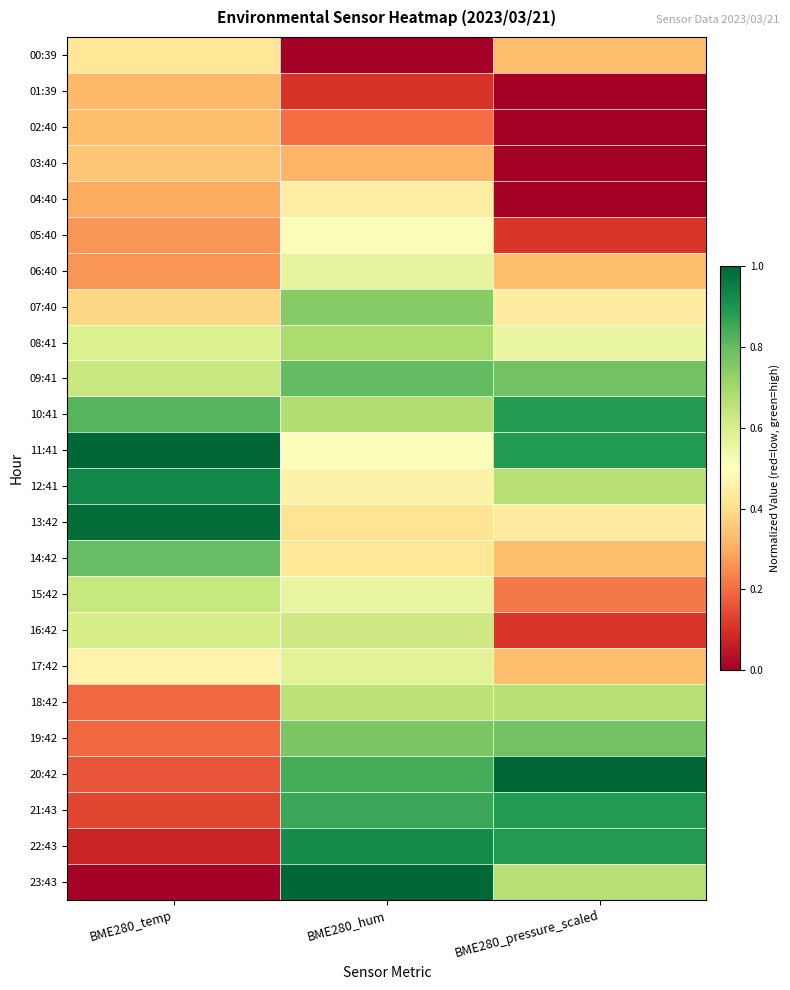

Reading right to left, extract all data points from this chart.

00:39: BME280_pressure_scaled=0.3	BME280_hum=0.0	BME280_temp=0.4
01:39: BME280_pressure_scaled=0.0	BME280_hum=0.1	BME280_temp=0.3
02:40: BME280_pressure_scaled=0.0	BME280_hum=0.2	BME280_temp=0.3
03:40: BME280_pressure_scaled=0.0	BME280_hum=0.3	BME280_temp=0.4
04:40: BME280_pressure_scaled=0.0	BME280_hum=0.4	BME280_temp=0.3
05:40: BME280_pressure_scaled=0.1	BME280_hum=0.5	BME280_temp=0.3
06:40: BME280_pressure_scaled=0.3	BME280_hum=0.6	BME280_temp=0.3
07:40: BME280_pressure_scaled=0.4	BME280_hum=0.7	BME280_temp=0.4
08:41: BME280_pressure_scaled=0.6	BME280_hum=0.7	BME280_temp=0.6
09:41: BME280_pressure_scaled=0.8	BME280_hum=0.8	BME280_temp=0.6
10:41: BME280_pressure_scaled=0.9	BME280_hum=0.7	BME280_temp=0.8
11:41: BME280_pressure_scaled=0.9	BME280_hum=0.5	BME280_temp=1.0
12:41: BME280_pressure_scaled=0.7	BME280_hum=0.5	BME280_temp=0.9
13:42: BME280_pressure_scaled=0.4	BME280_hum=0.4	BME280_temp=1.0
14:42: BME280_pressure_scaled=0.3	BME280_hum=0.4	BME280_temp=0.8
15:42: BME280_pressure_scaled=0.2	BME280_hum=0.6	BME280_temp=0.6
16:42: BME280_pressure_scaled=0.1	BME280_hum=0.6	BME280_temp=0.6
17:42: BME280_pressure_scaled=0.3	BME280_hum=0.6	BME280_temp=0.5
18:42: BME280_pressure_scaled=0.7	BME280_hum=0.7	BME280_temp=0.2
19:42: BME280_pressure_scaled=0.8	BME280_hum=0.8	BME280_temp=0.2
20:42: BME280_pressure_scaled=1.0	BME280_hum=0.8	BME280_temp=0.2
21:43: BME280_pressure_scaled=0.9	BME280_hum=0.9	BME280_temp=0.1
22:43: BME280_pressure_scaled=0.9	BME280_hum=0.9	BME280_temp=0.1
23:43: BME280_pressure_scaled=0.7	BME280_hum=1.0	BME280_temp=0.0